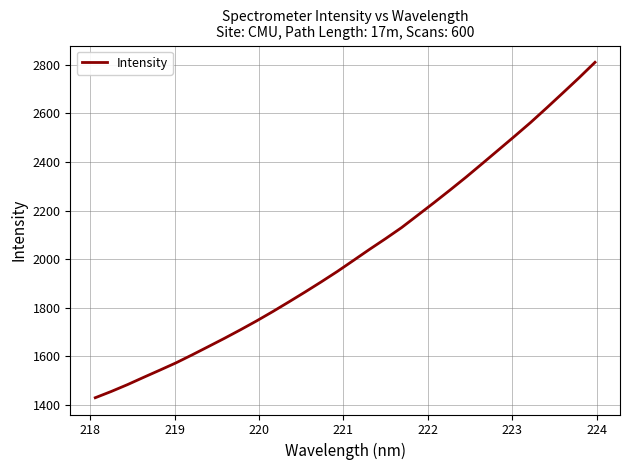

True or false: the data has more than 1 interior local peaks.

False